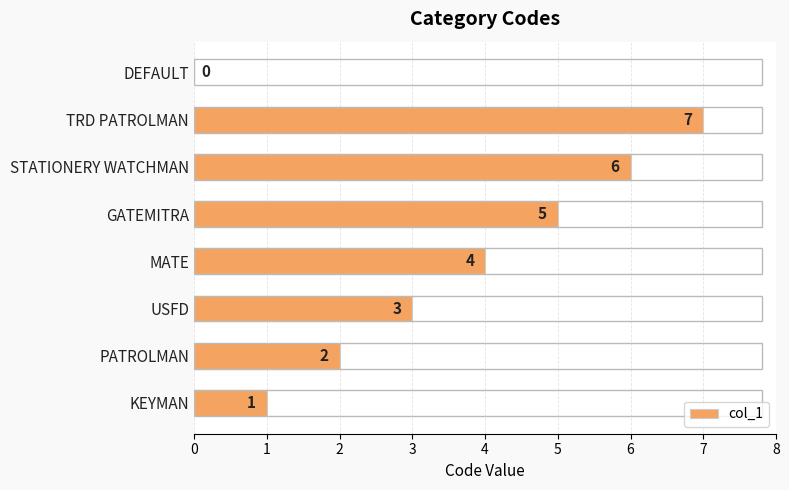

How many positive values are there?

7